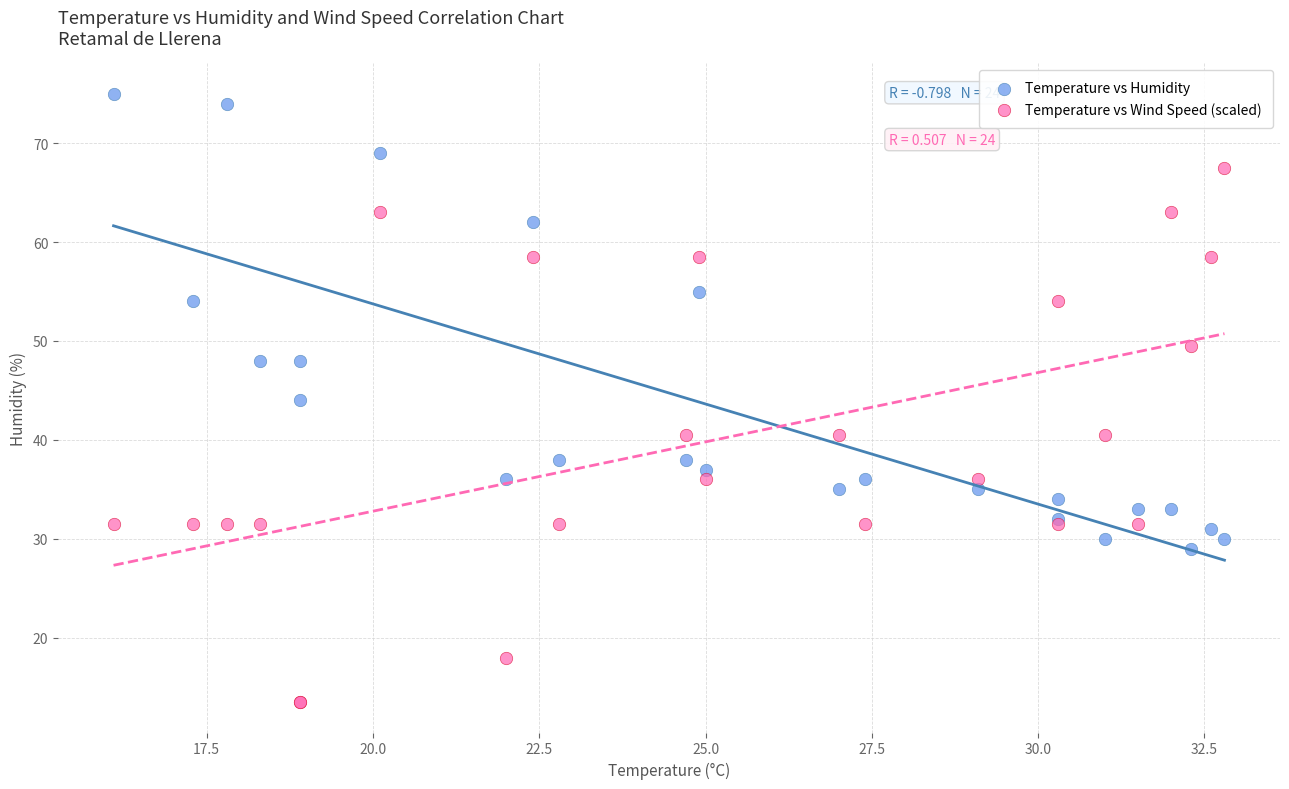

Which series has the largest Y range (max minus min)?

Temperature vs Wind Speed (scaled)